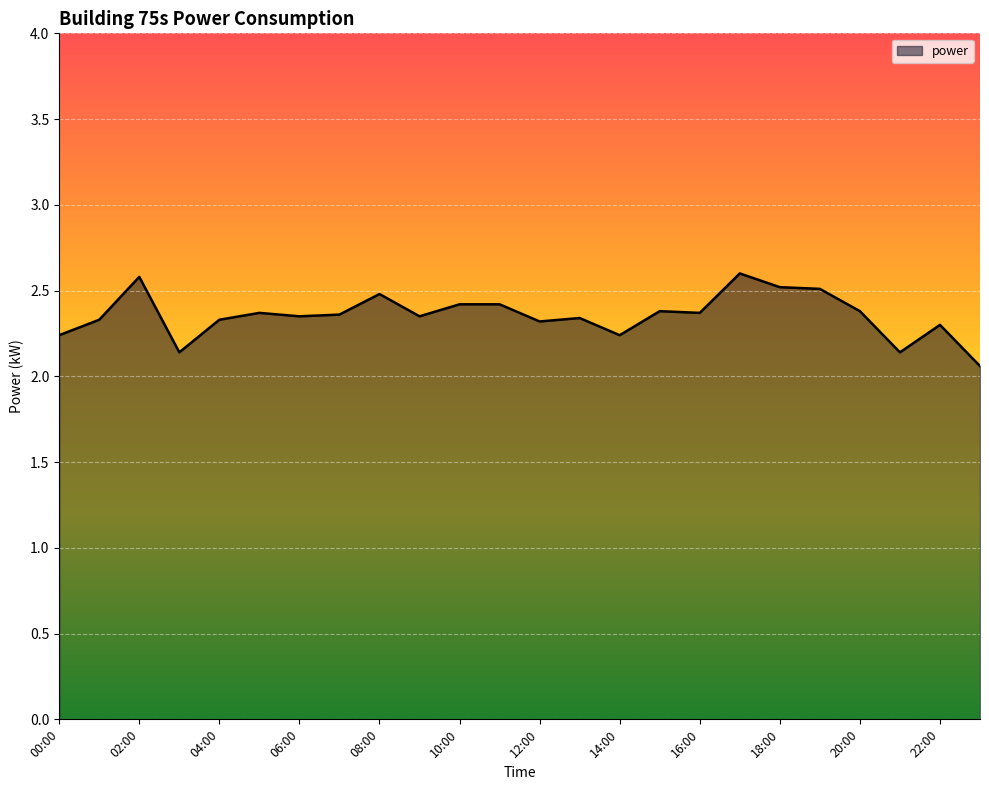

What is the difference between the maximum and minimum values?

0.5